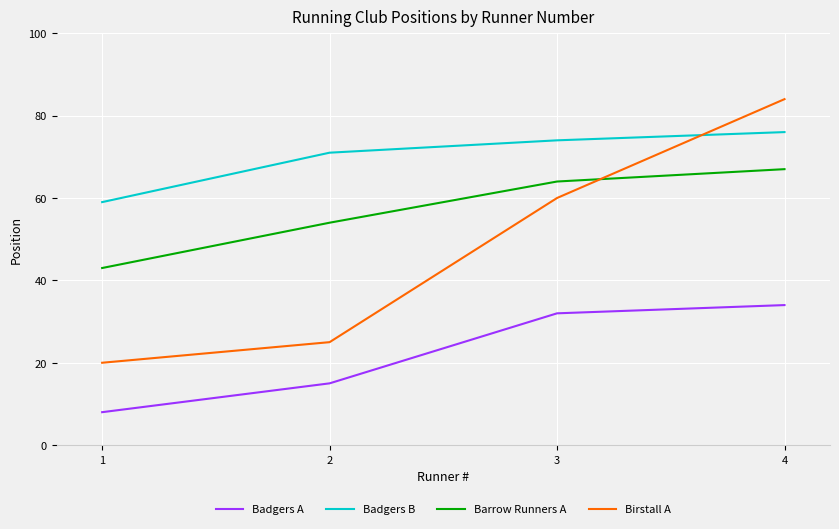

What is the difference between the highest and lowest values at 1?

51